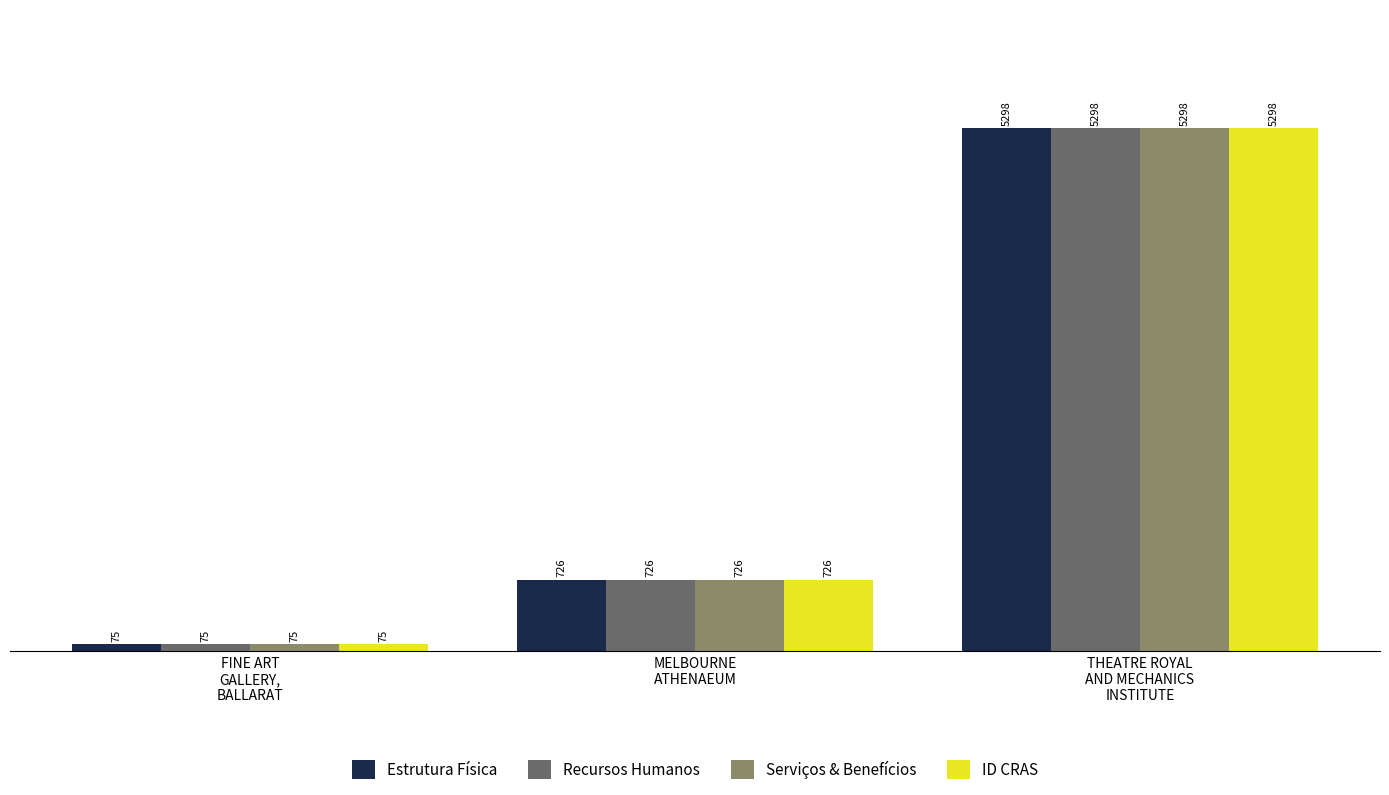

Reading right to left, extract all data points from this chart.

Estrutura Física: THEATRE ROYAL
AND MECHANICS
INSTITUTE=5298	MELBOURNE
ATHENAEUM=726	FINE ART
GALLERY,
BALLARAT=75
Recursos Humanos: THEATRE ROYAL
AND MECHANICS
INSTITUTE=5298	MELBOURNE
ATHENAEUM=726	FINE ART
GALLERY,
BALLARAT=75
Serviços & Benefícios: THEATRE ROYAL
AND MECHANICS
INSTITUTE=5298	MELBOURNE
ATHENAEUM=726	FINE ART
GALLERY,
BALLARAT=75
ID CRAS: THEATRE ROYAL
AND MECHANICS
INSTITUTE=5298	MELBOURNE
ATHENAEUM=726	FINE ART
GALLERY,
BALLARAT=75